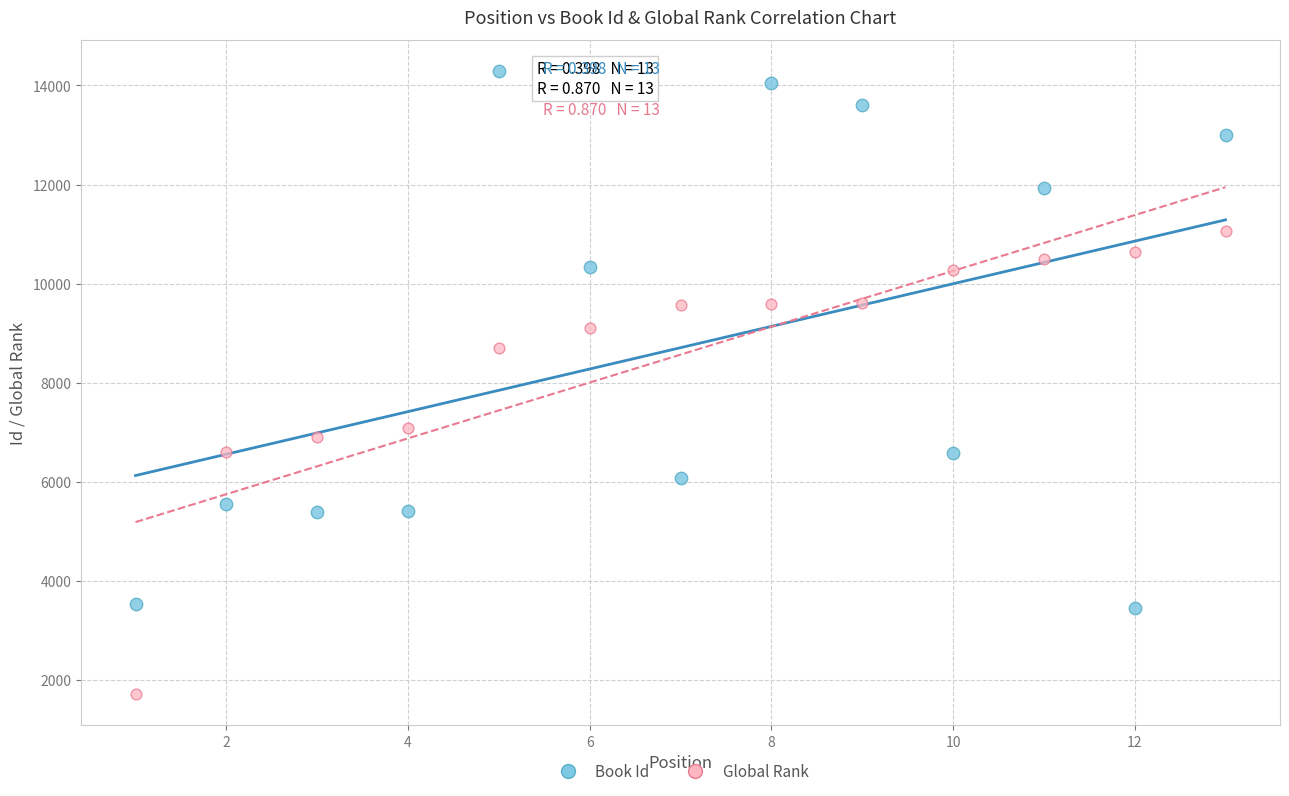

Which series has the widest spread of Y values?

Book Id